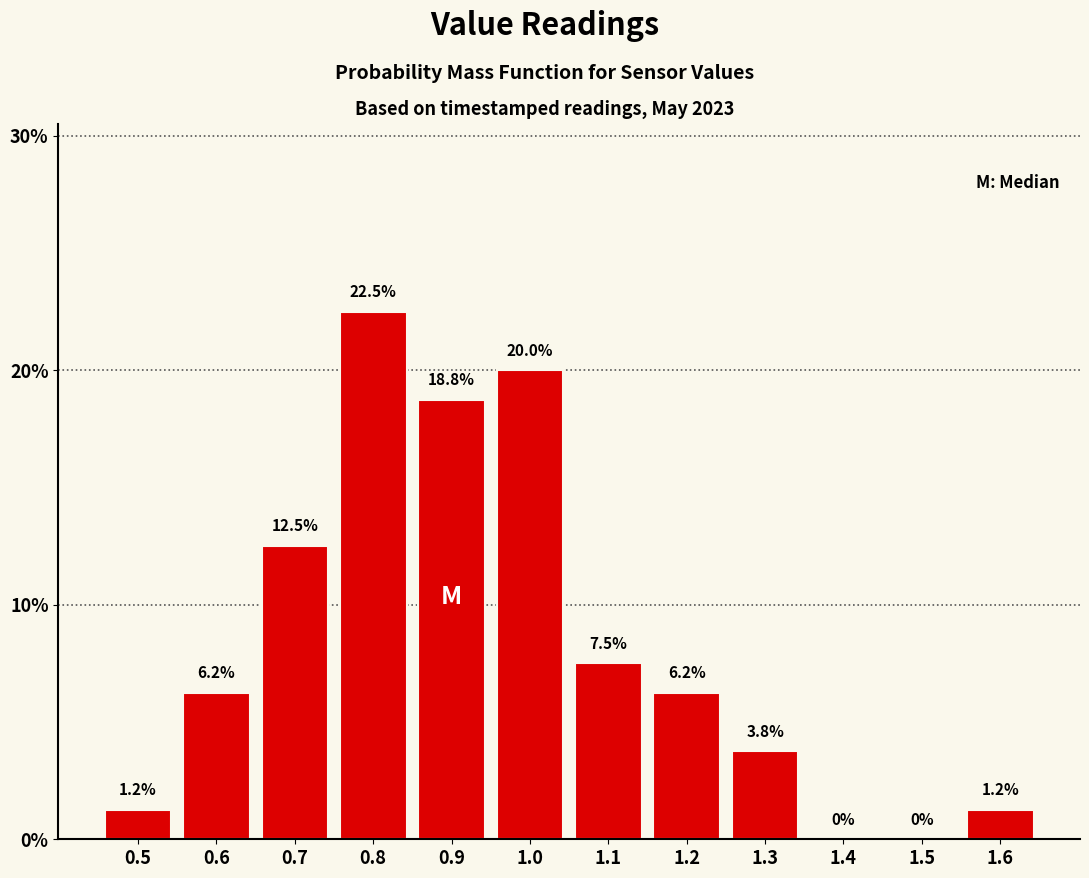

How tall is the bar that spans 1.25 to 1.35 on the x-axis?

3.8